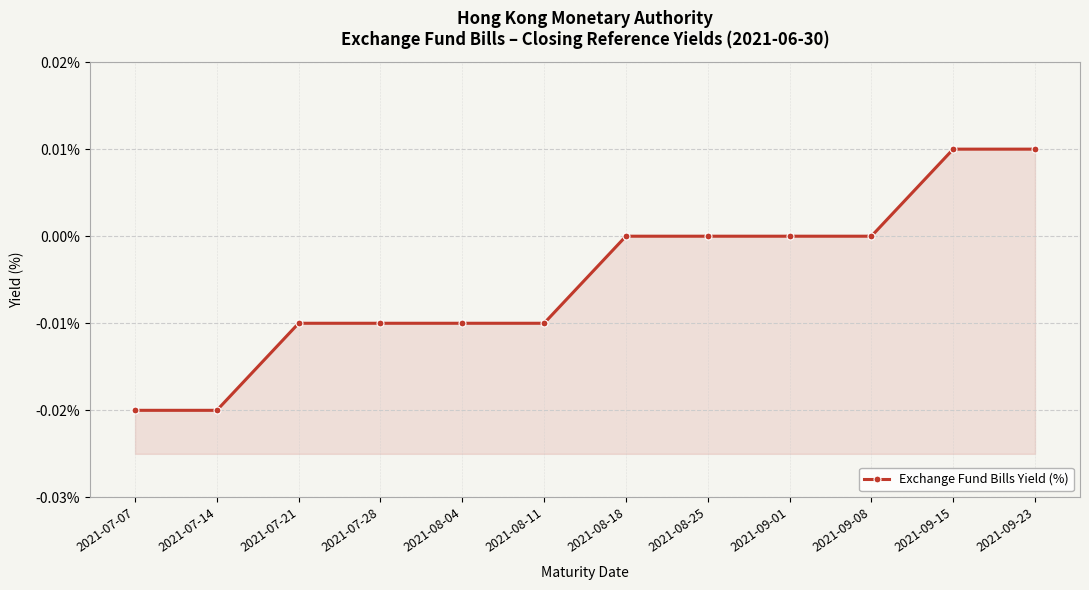

Is it true that the value at 2021-07-07 is -0.0?

False